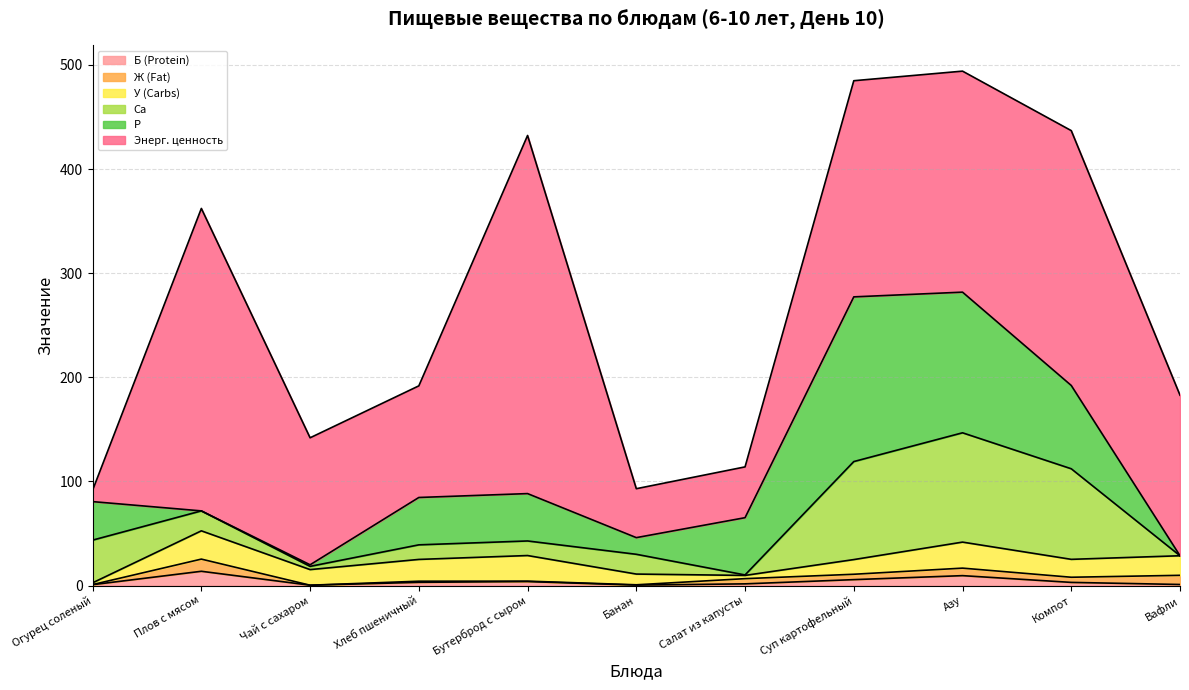

Reading left to right, transcribe all the data shown in this chart.

Б (Protein): Огурец соленый=0.8	Плов с мясом=13.7	Чай с сахаром=0.3	Хлеб пшеничный=3.1	Бутерброд с сыром=3.8	Банан=0.4	Салат из капусты=1.6	Суп картофельный=5.7	Азу=9.5	Компот=3.0	Вафли=1.0
Ж (Fat): Огурец соленый=0.1	Плов с мясом=11.7	Чай с сахаром=0.0	Хлеб пшеничный=1.1	Бутерброд с сыром=0.4	Банан=0.3	Салат из капусты=5.0	Суп картофельный=5.2	Азу=7.2	Компот=5.0	Вафли=8.8
У (Carbs): Огурец соленый=1.7	Плов с мясом=27.1	Чай с сахаром=15.0	Хлеб пшеничный=20.9	Бутерброд с сыром=24.6	Банан=10.3	Салат из капусты=3.1	Суп картофельный=14.1	Азу=25.0	Компот=17.2	Вафли=18.8
Ca: Огурец соленый=41.0	Плов с мясом=19.2	Чай с сахаром=3.1	Хлеб пшеничный=14.0	Бутерброд с сыром=14.0	Банан=19.0	Салат из капусты=0.5	Суп картофельный=94.2	Азу=105.0	Компот=87.0	Вафли=0.0
P: Огурец соленый=37.0	Плов с мясом=0.0	Чай с сахаром=1.5	Хлеб пшеничный=45.5	Бутерброд с сыром=45.5	Банан=16.0	Салат из капусты=55.0	Суп картофельный=158.2	Азу=135.1	Компот=80.0	Вафли=0.0
Энерг. ценность: Огурец соленый=11.0	Плов с мясом=290.5	Чай с сахаром=122.0	Хлеб пшеничный=107.2	Бутерброд с сыром=344.0	Банан=47.0	Салат из капусты=48.8	Суп картофельный=207.6	Азу=212.3	Компот=244.8	Вафли=154.2